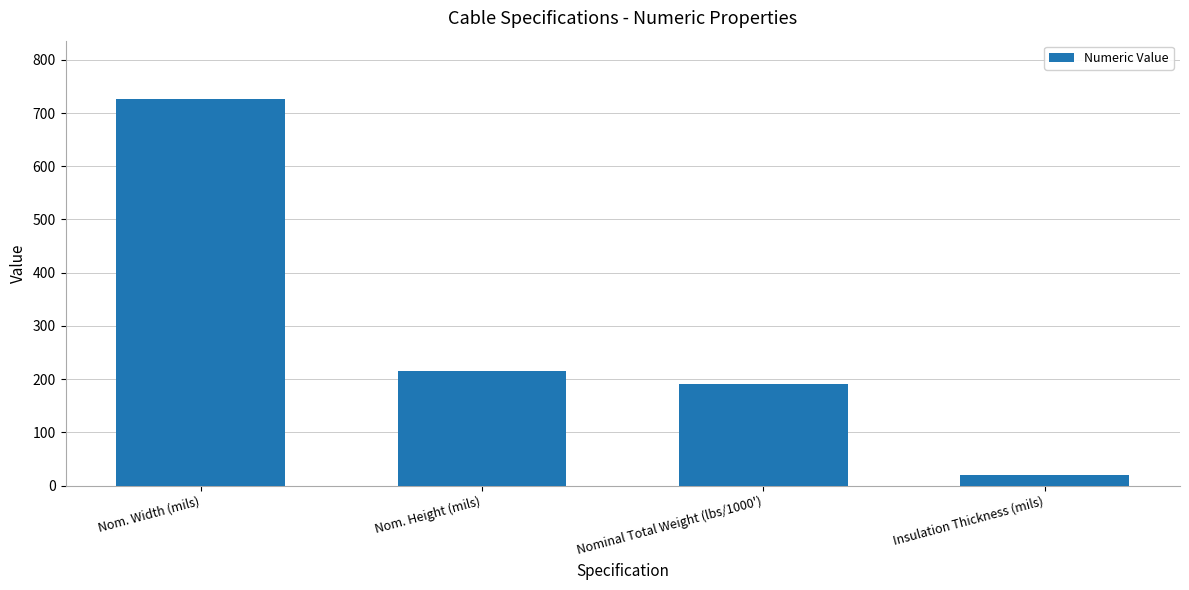

Reading right to left, what are all the values shown in this chart?

20	191	215	727